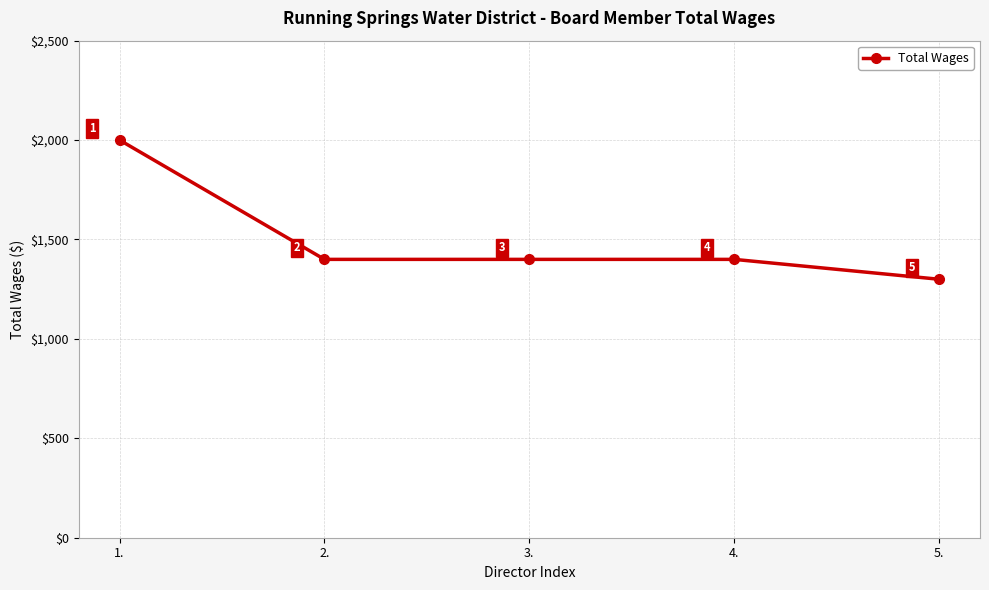

What is the approximate value at 2., to the nearest 10?

1400